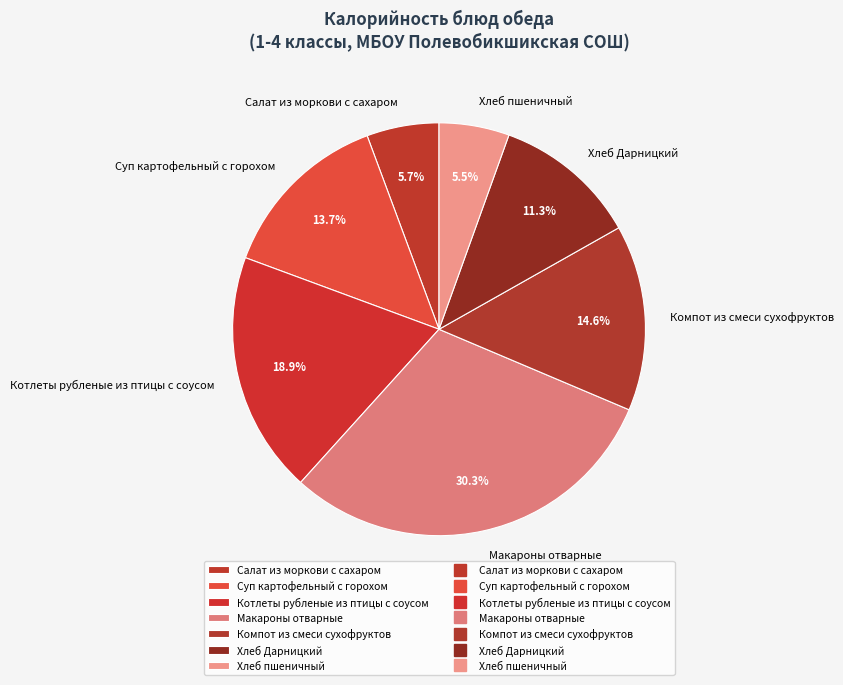

What portion of the pie excludes Компот из смеси сухофруктов?

85.4%